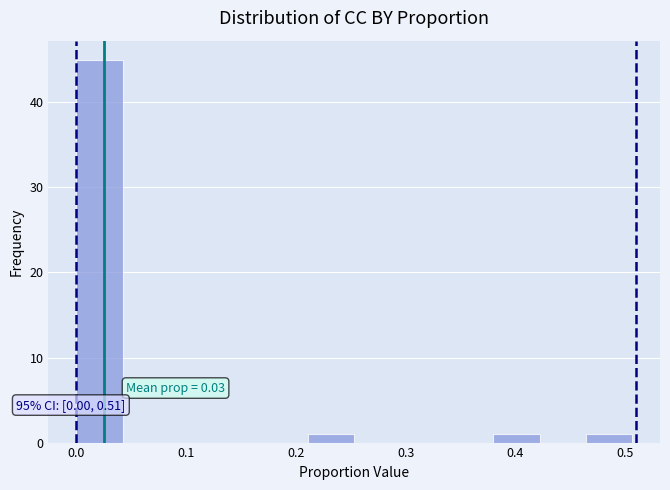

Over which range of the x-axis is the bar tallest?

0.00 to 0.04